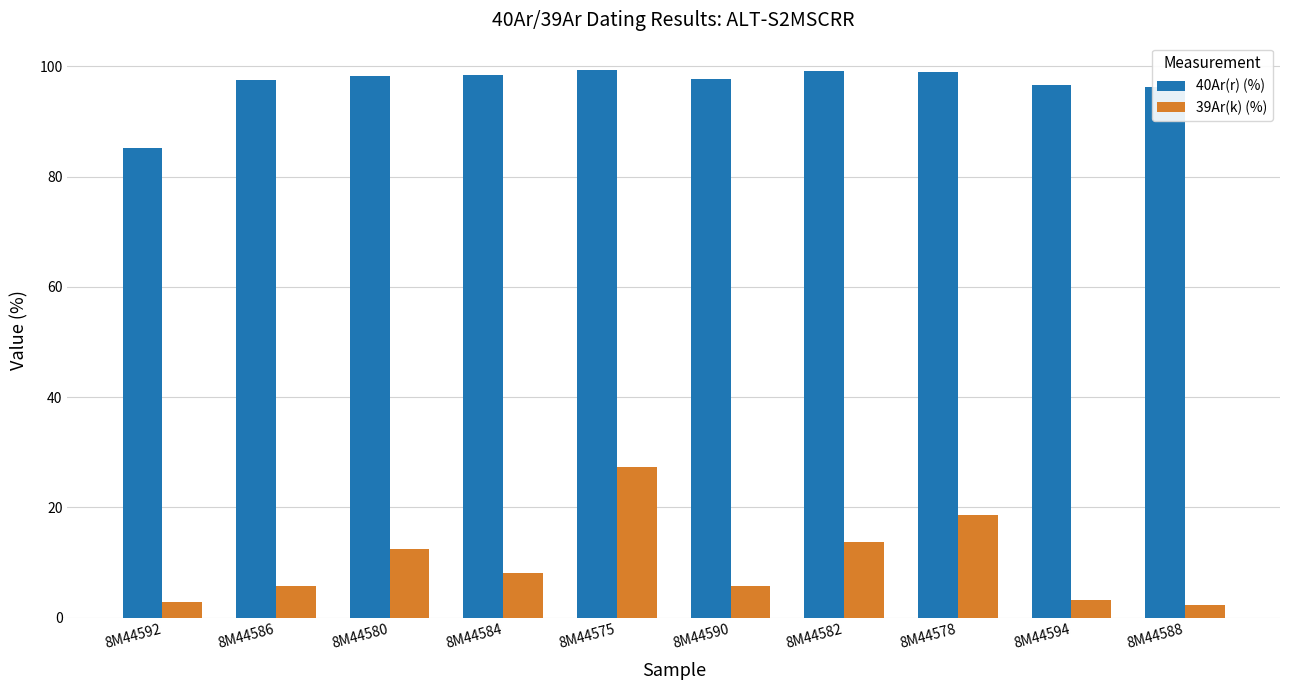

What is the highest value of the 40Ar(r) (%) series?

99.4